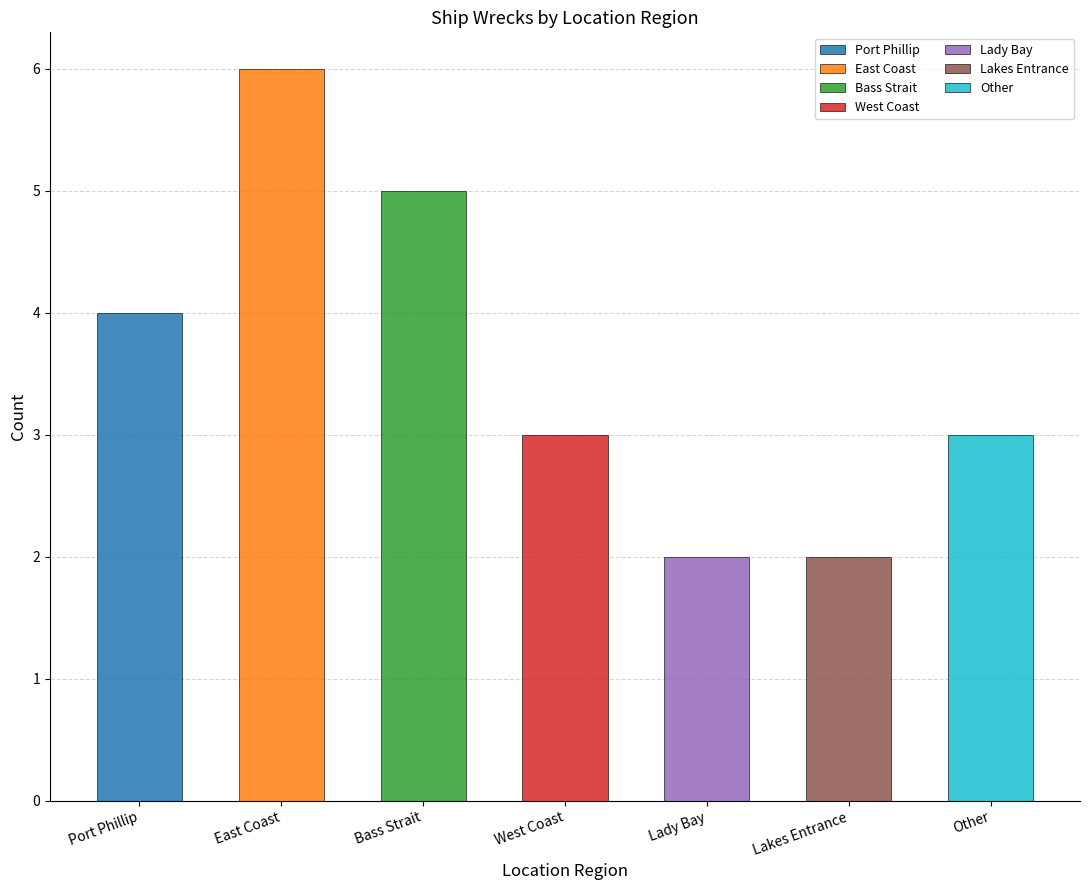

How many data points are above 3?

3